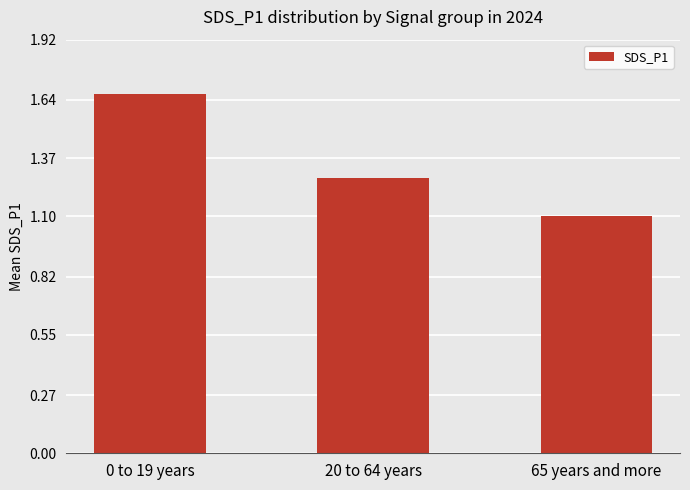

What position from the right is 20 to 64 years?

2